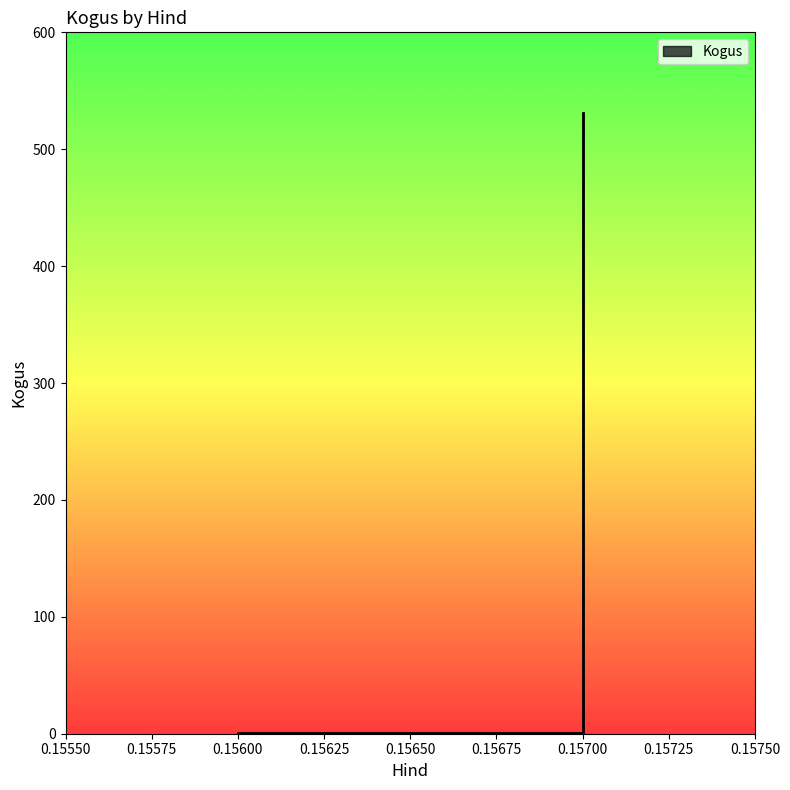

What is the greatest value displayed?

531